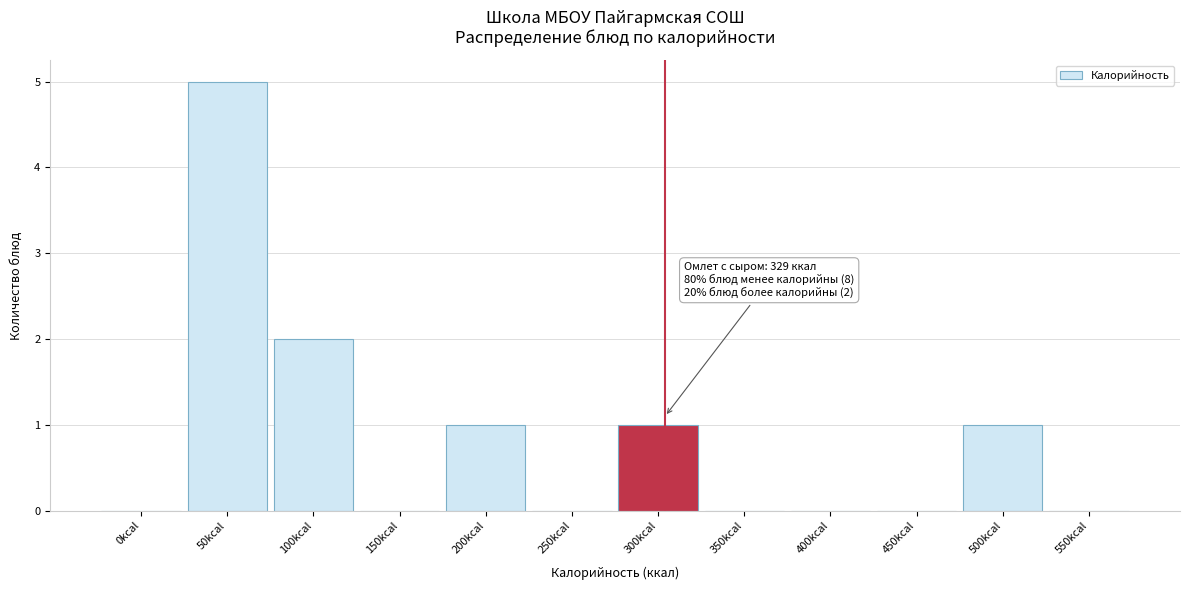

Reading left to right, list all the values displayed in this chart.

0kcal=0	50kcal=5	100kcal=2	150kcal=0	200kcal=1	250kcal=0	300kcal=1	350kcal=0	400kcal=0	450kcal=0	500kcal=1	550kcal=0